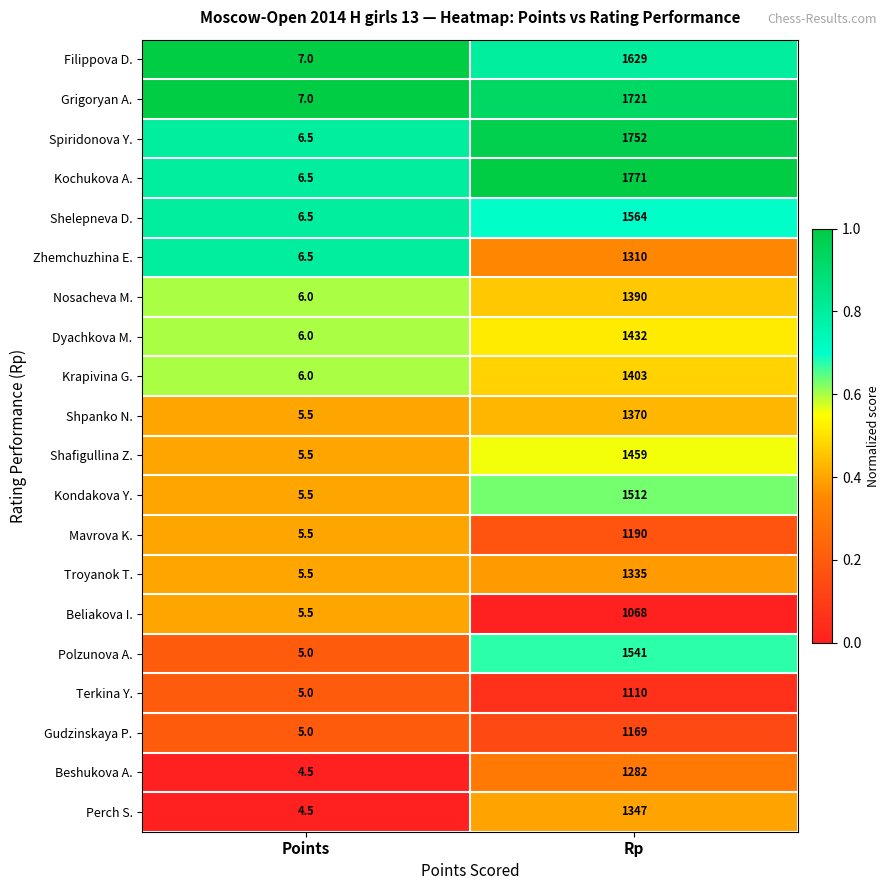

What is the approximate value of Perch S. at Rp?

1347.0